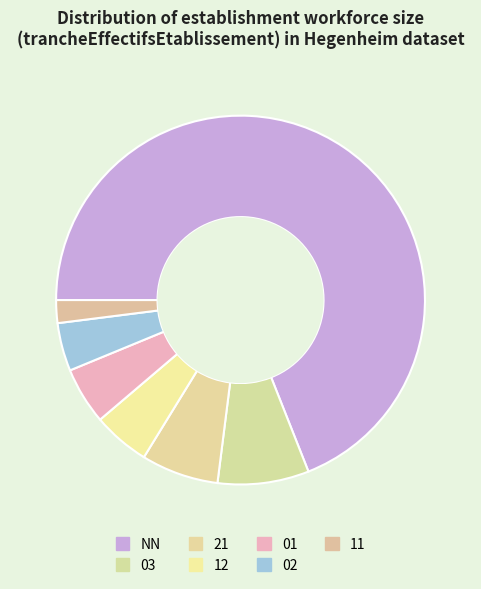

Is it true that 03 is 8% of the pie?

True